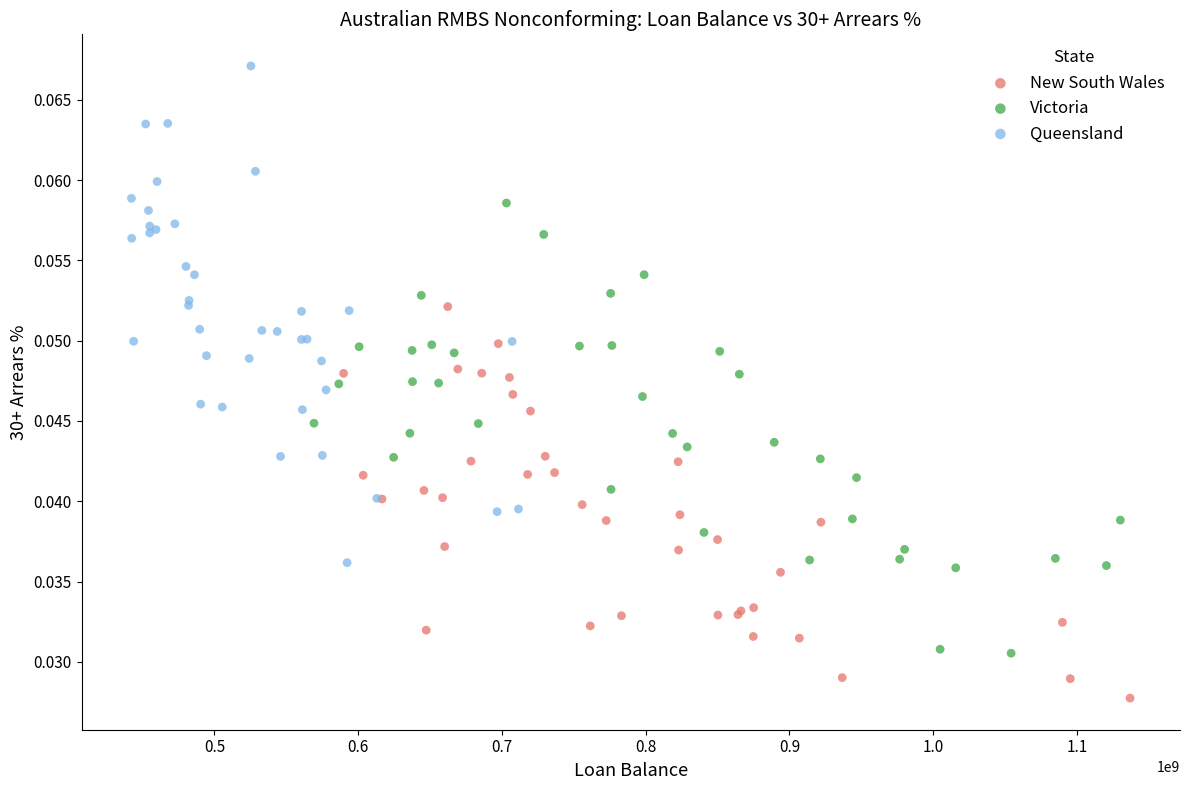

Which series contains the lowest Y value?

New South Wales